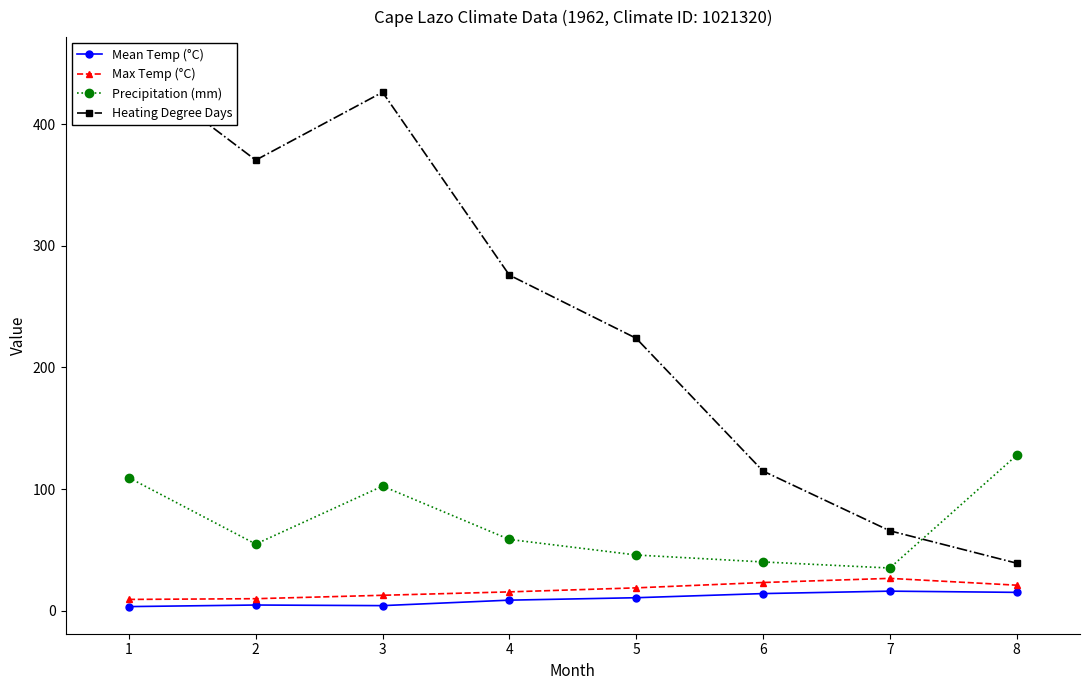

The value of Mean Temp (°C) at 5 is 8.9. True or false?

False